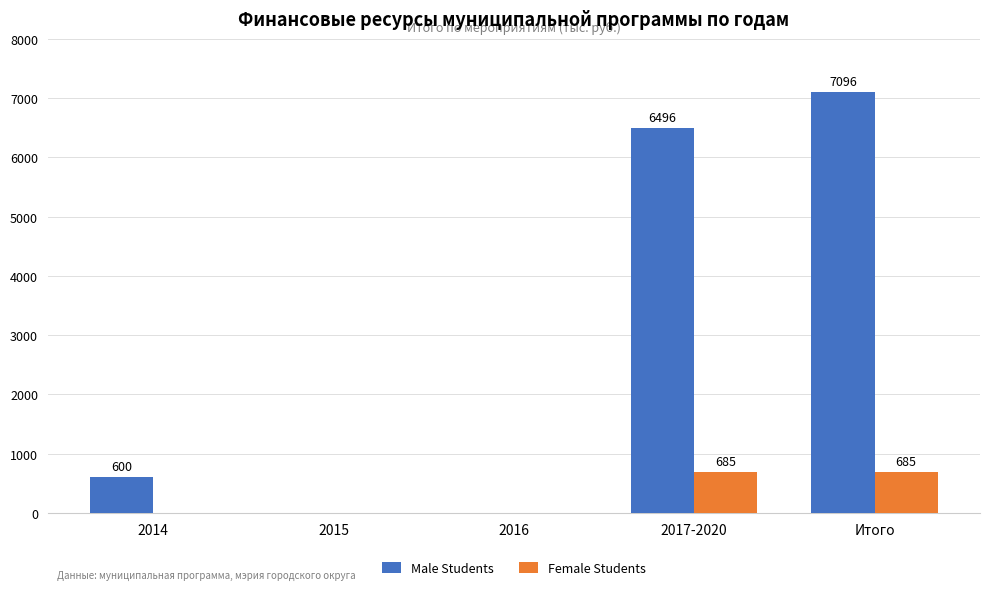

What are all the series names shown in the legend?

Male Students, Female Students